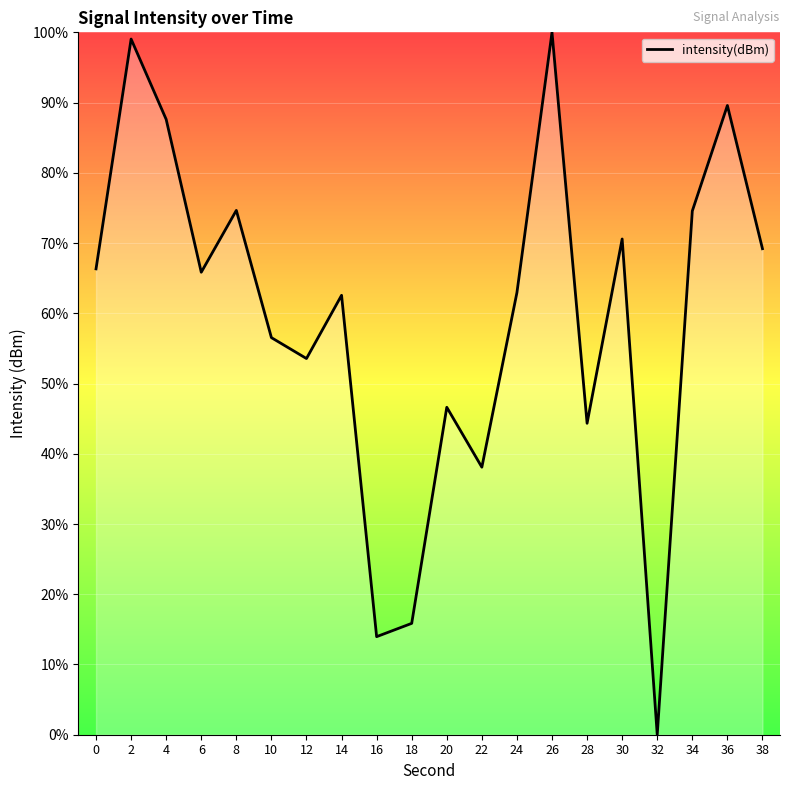

How many values exceed 65?

10